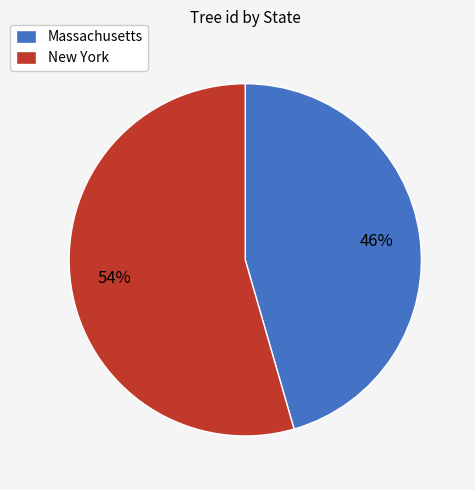

Which slice is the smallest?

Massachusetts